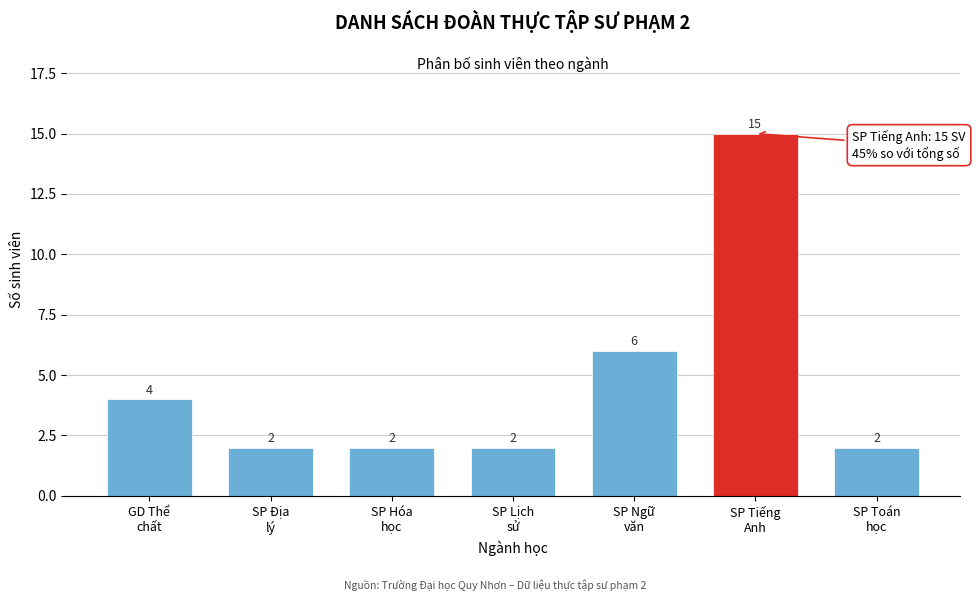

Reading left to right, list all the values displayed in this chart.

4	2	2	2	6	15	2